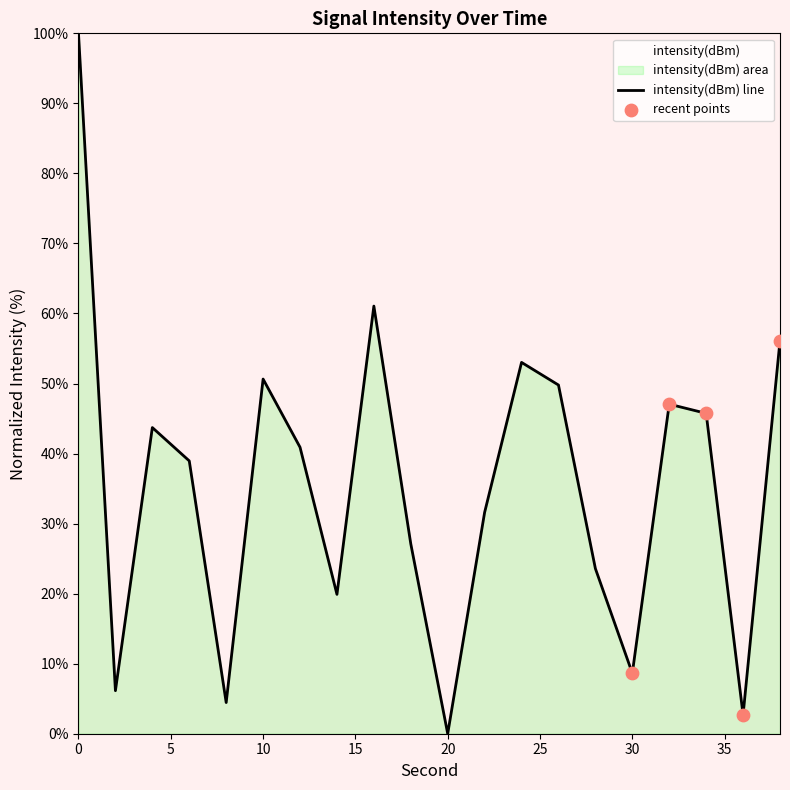

What is the change in value from 22 to 32?

+15.4